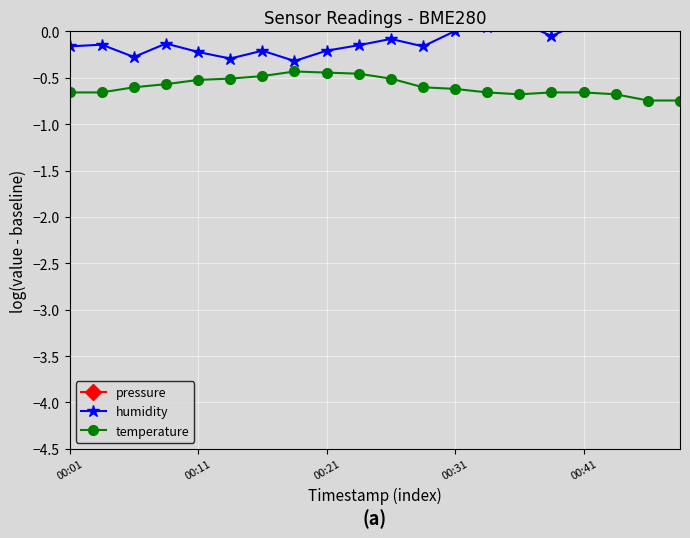

How many series are shown in this chart?

3